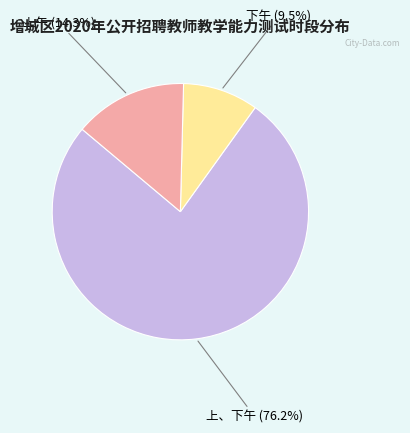

Is there a majority slice in this chart?

Yes